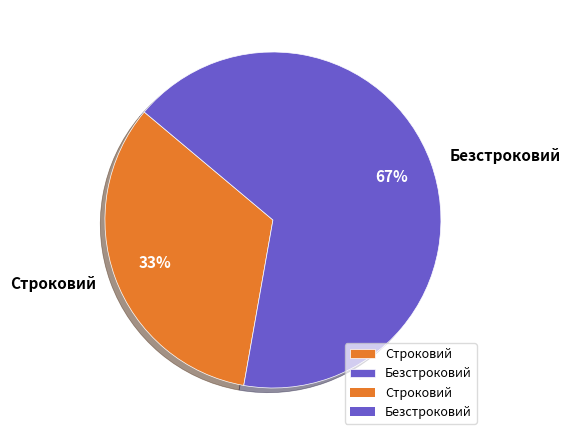

What percentage is the Безстроковий slice, to the nearest percent?

67%